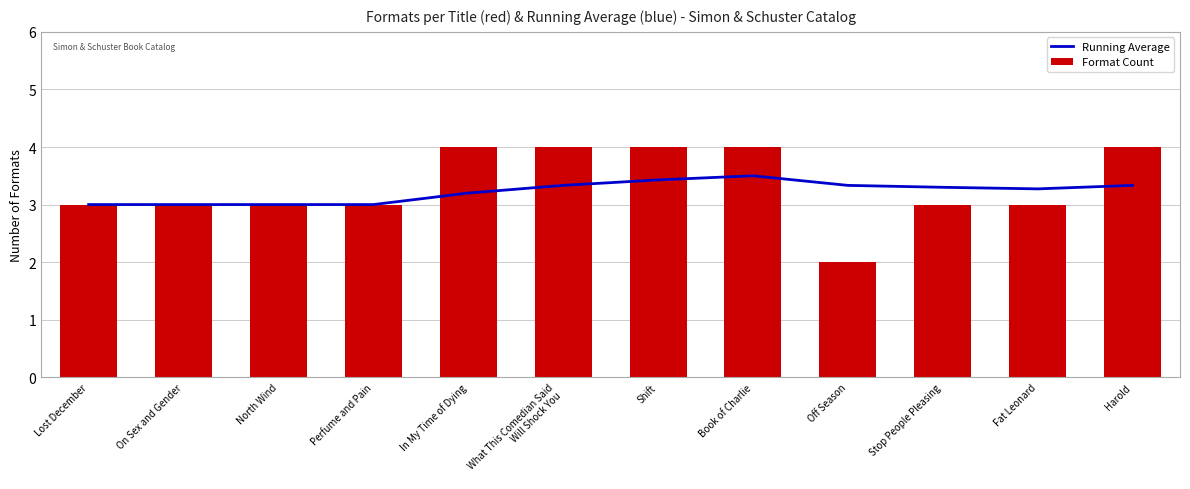

Reading left to right, extract all data points from this chart.

Running Average: 3.0	3.0	3.0	3.0	3.2	3.3	3.4	3.5	3.3	3.3	3.3	3.3
Format Count: 3.0	3.0	3.0	3.0	4.0	4.0	4.0	4.0	2.0	3.0	3.0	4.0